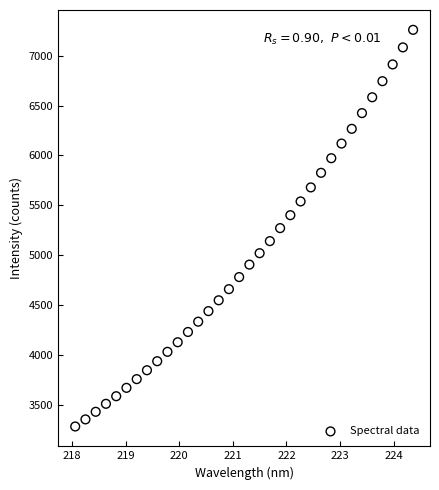

What is the range of Y values (max minus min)?

3982.1